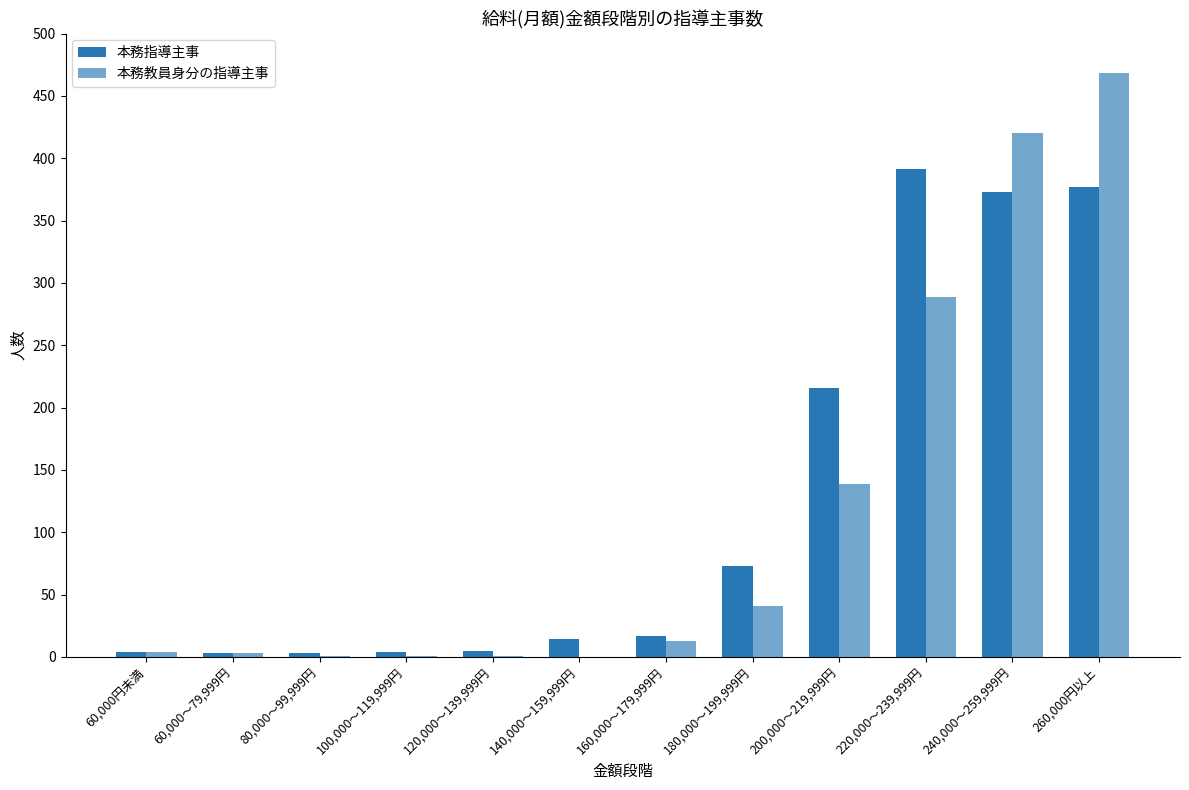

What is the label of the 9th bar from the left?

200,000～219,999円